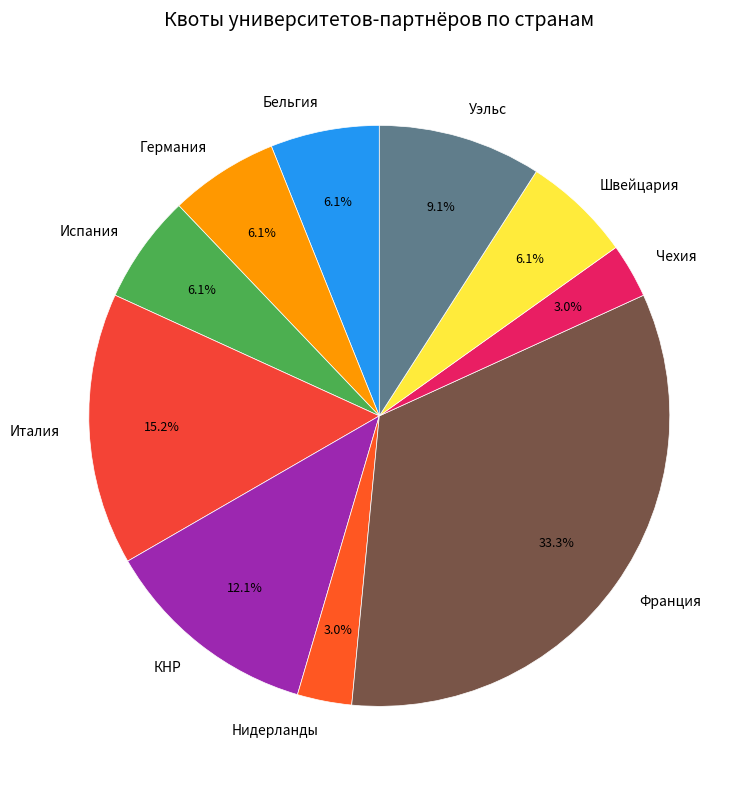

What percentage is the Швейцария slice, to the nearest percent?

6%